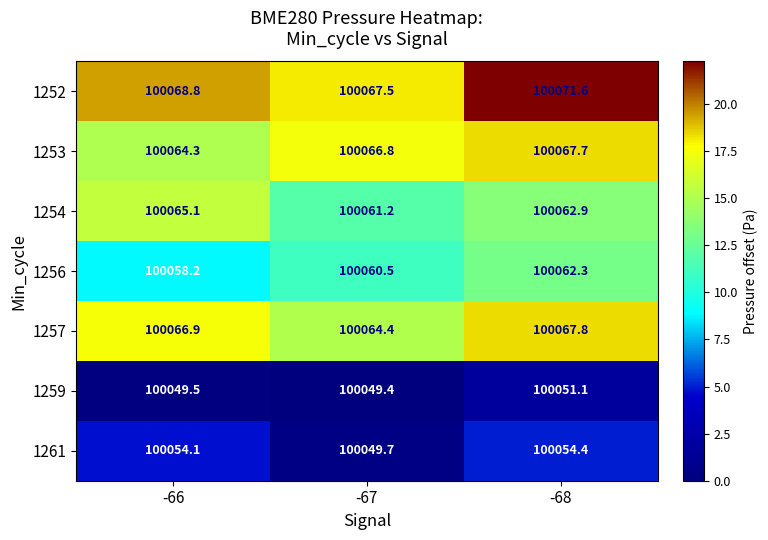

True or false: 1257 has a value of 132656.5 at -67.

False